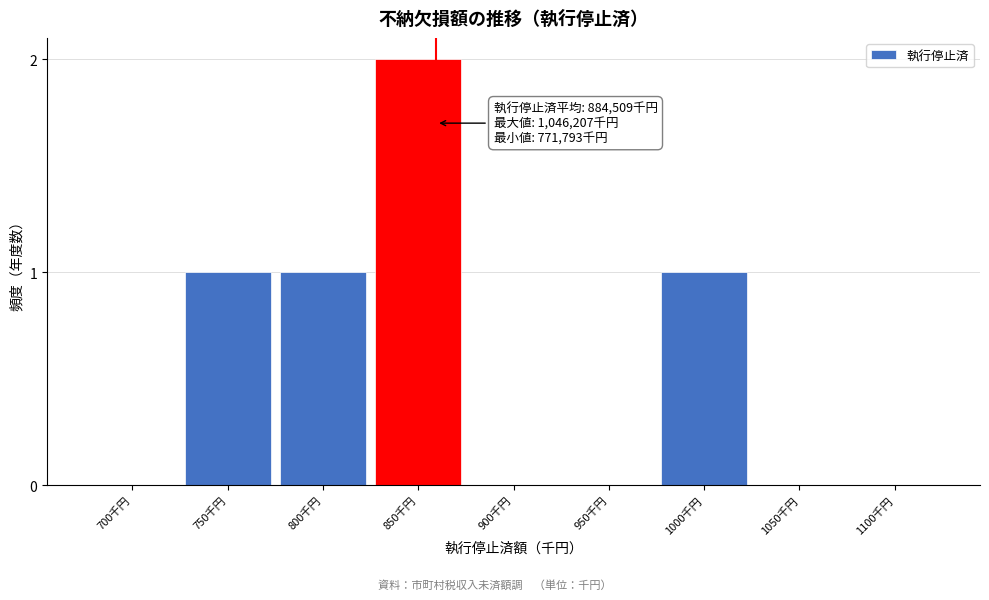

Reading left to right, what are all the values shown in this chart?

700千円=0	750千円=1	800千円=1	850千円=2	900千円=0	950千円=0	1000千円=1	1050千円=0	1100千円=0